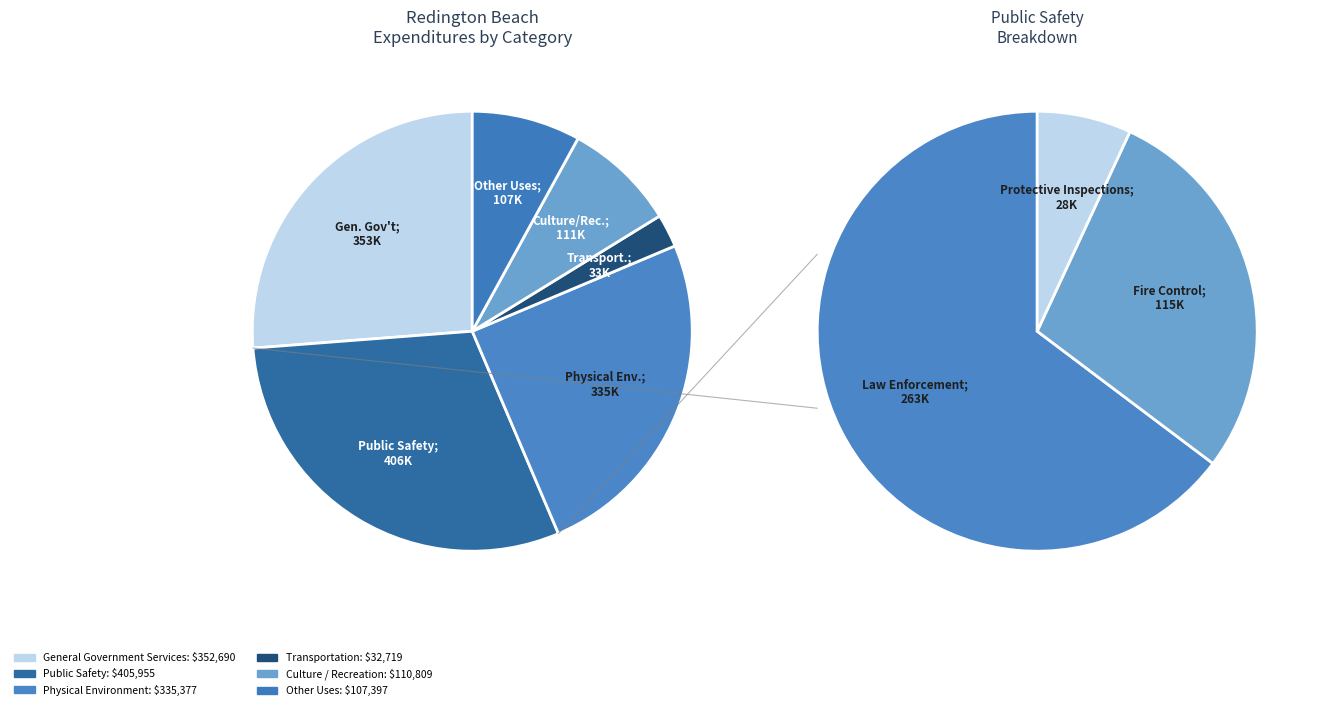

Does any single category account for the majority?

No